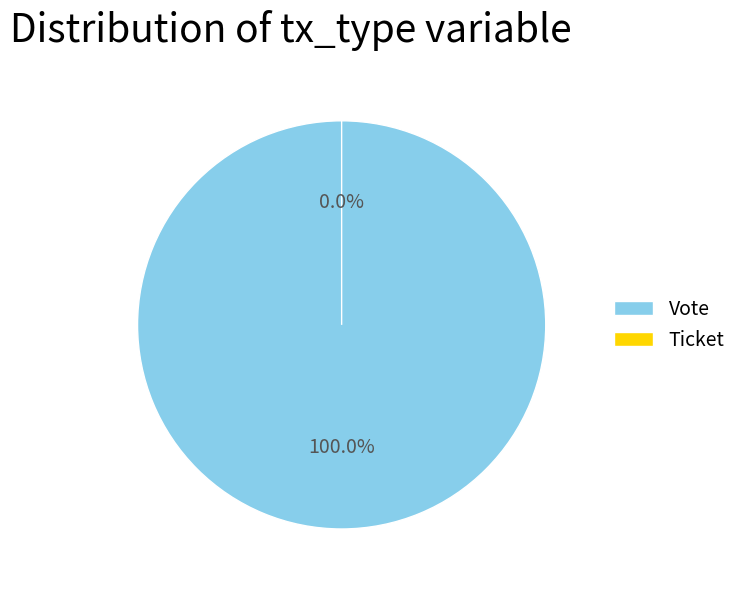

How many slices are in this pie chart?

2